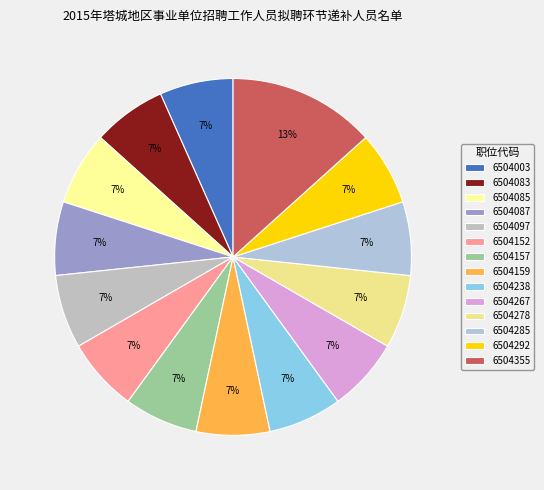

Is there a majority slice in this chart?

No